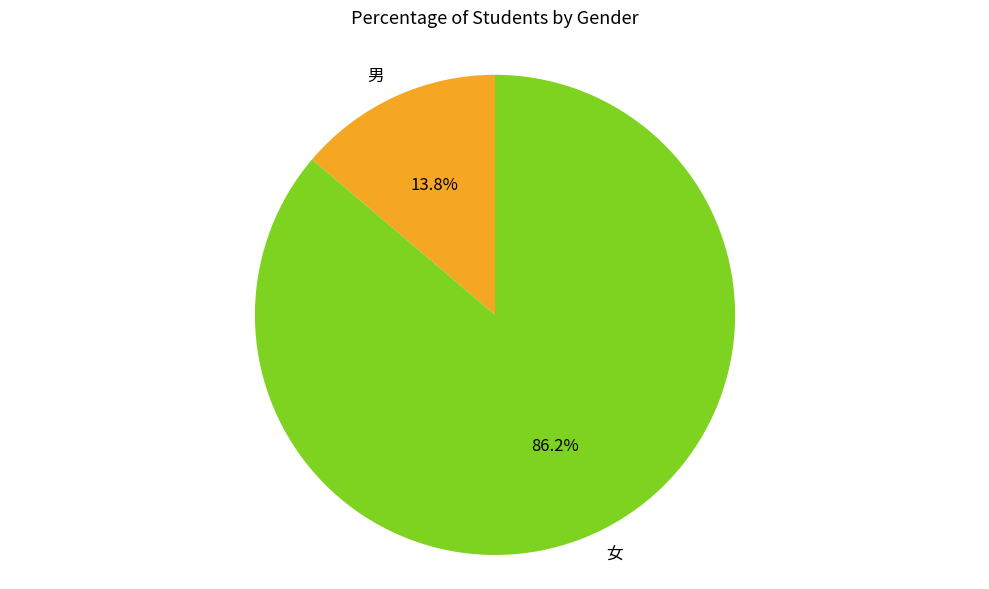

What is the largest slice in the pie chart?

女